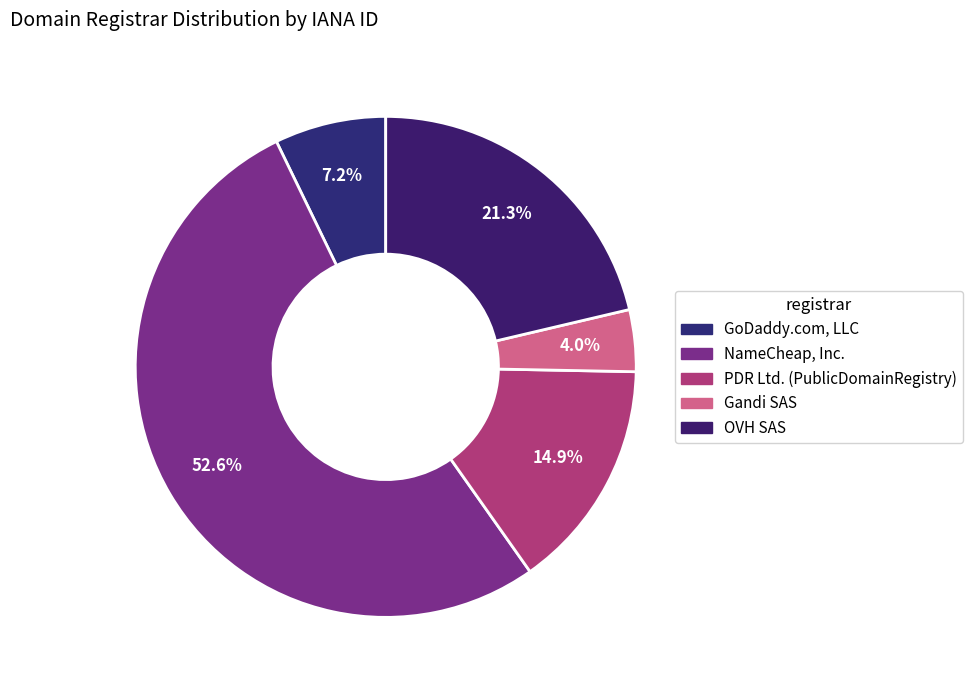

Count the number of slices in the pie.

5